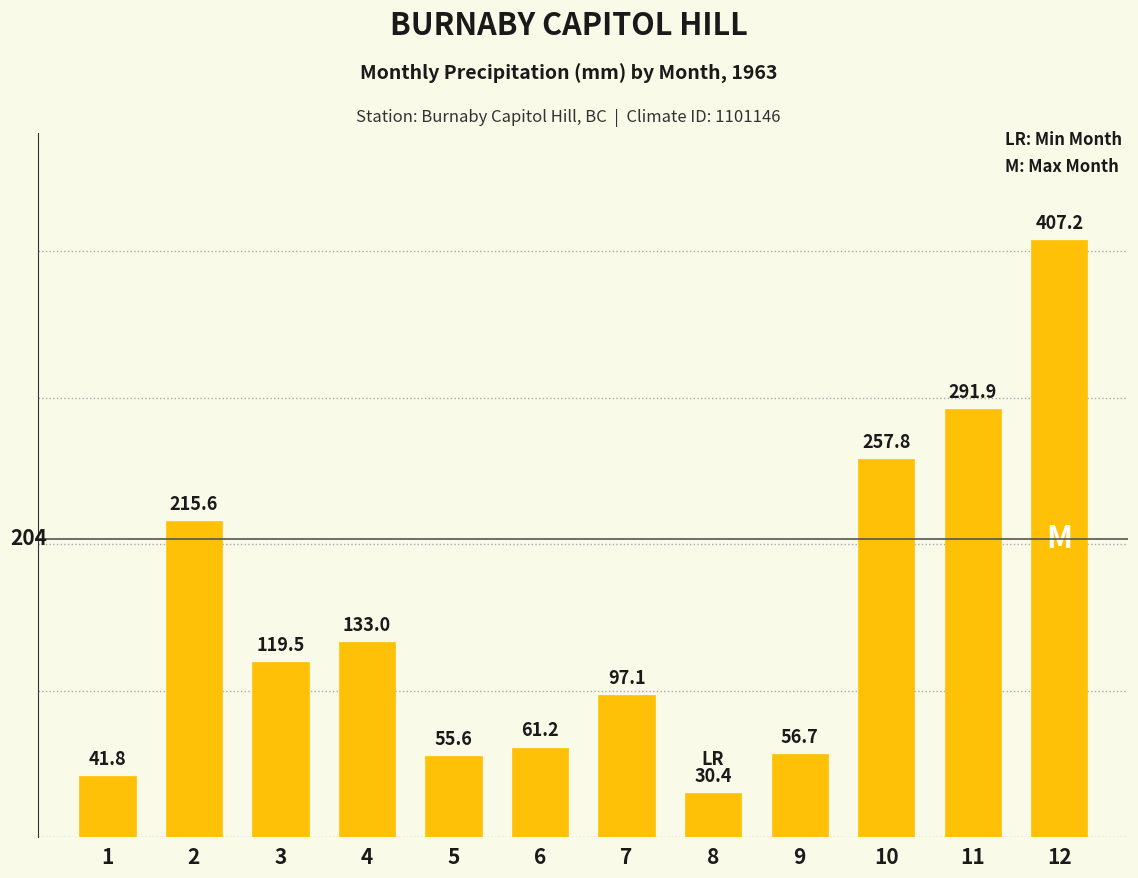

Which category has the highest value across all series?

12